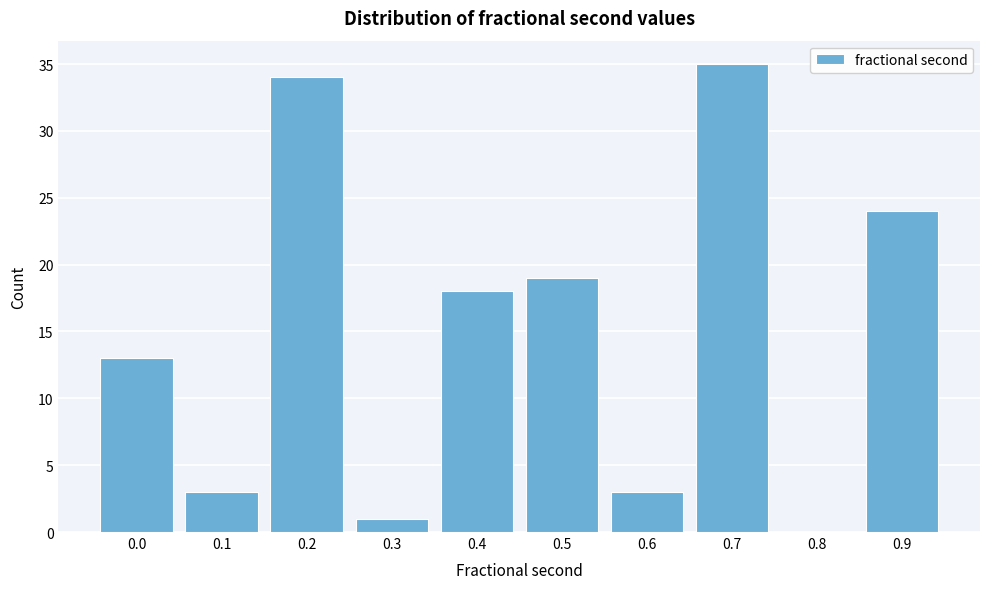

Reading right to left, extract all data points from this chart.

0.9=24	0.8=0	0.7=35	0.6=3	0.5=19	0.4=18	0.3=1	0.2=34	0.1=3	0.0=13